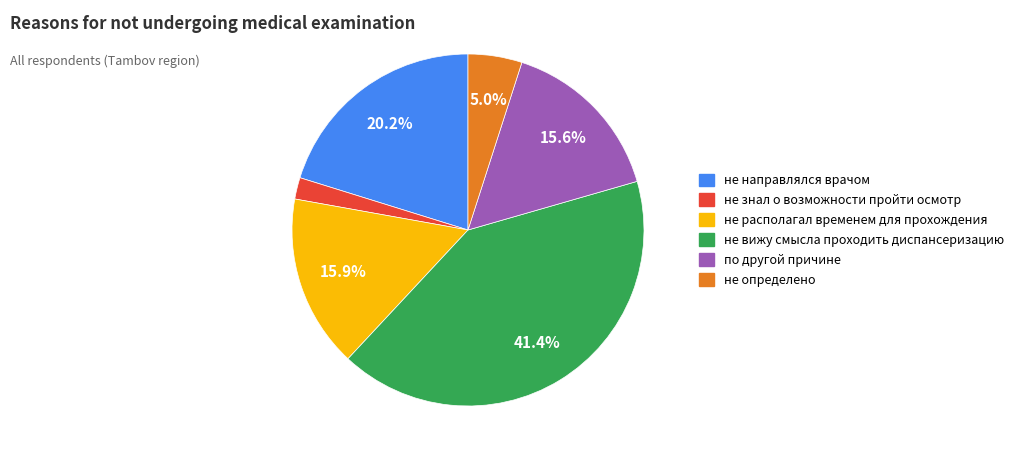

Which slice is the largest?

не вижу смысла проходить диспансеризацию